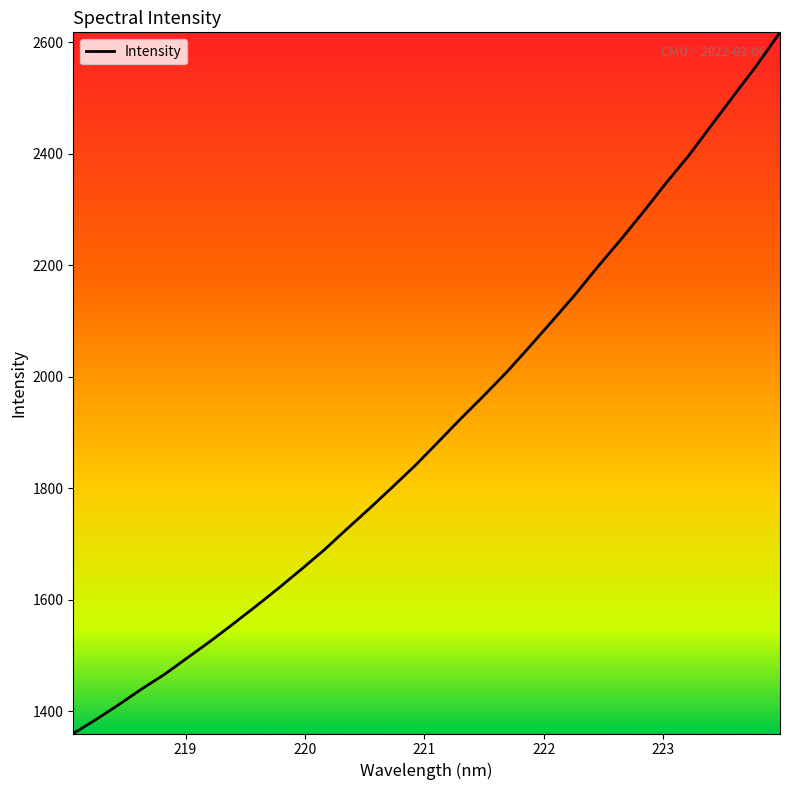

What is the smallest value displayed?

1360.0